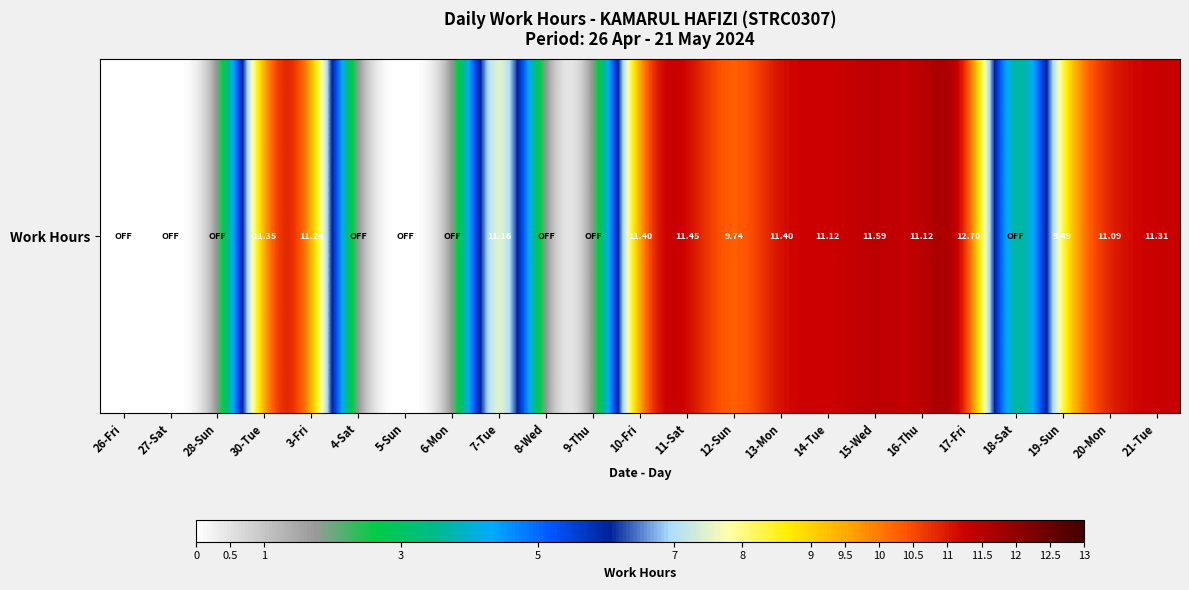

Between 12-Sun and 11-Sat, which is larger?

11-Sat